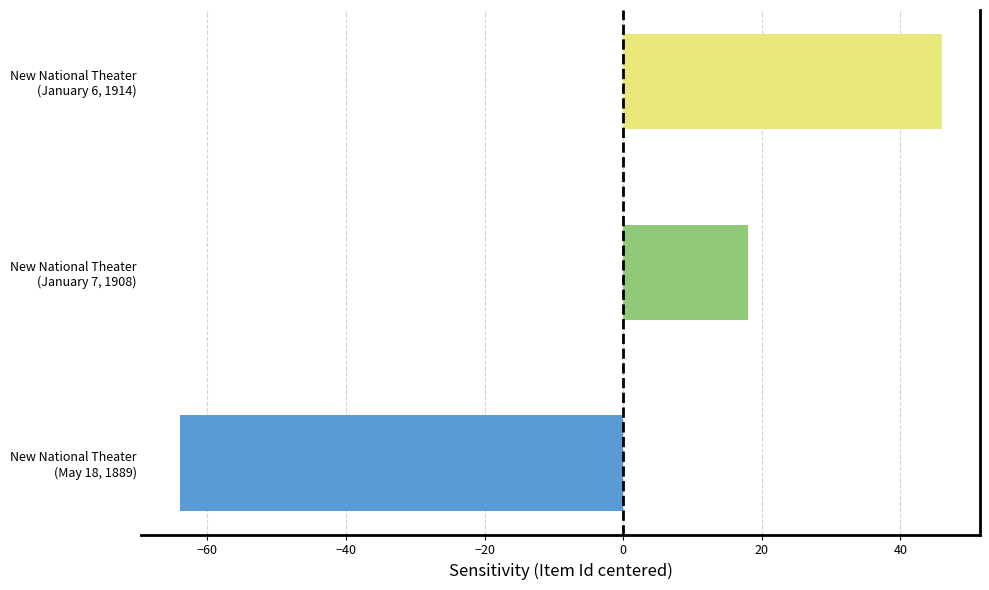

Reading bottom to top, extract all data points from this chart.

-64	18	46